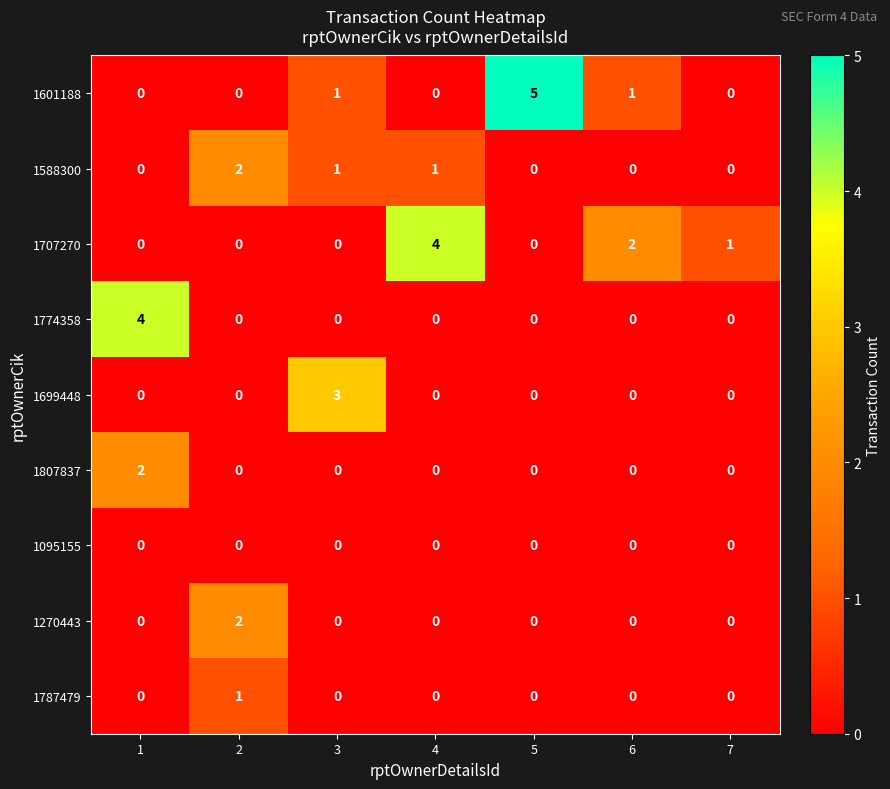

The 1807837 series shows -1 at 5. True or false?

False